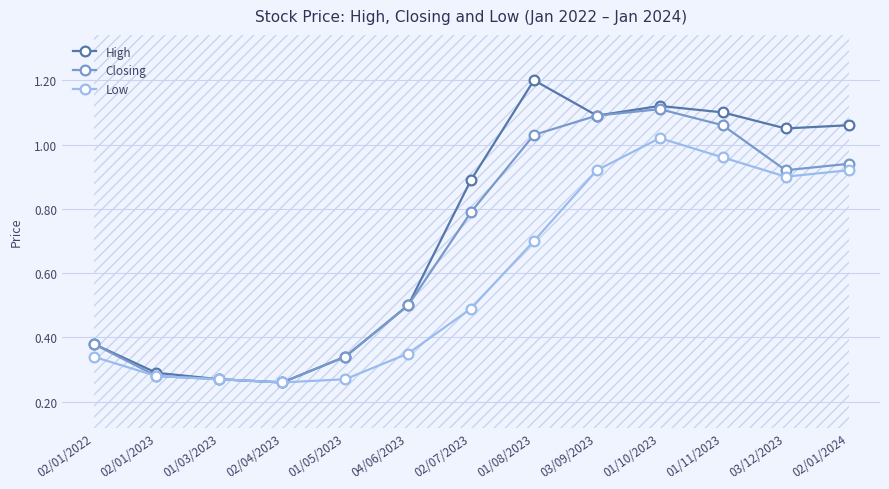

At how many categories does at least one series exceed 1?

6